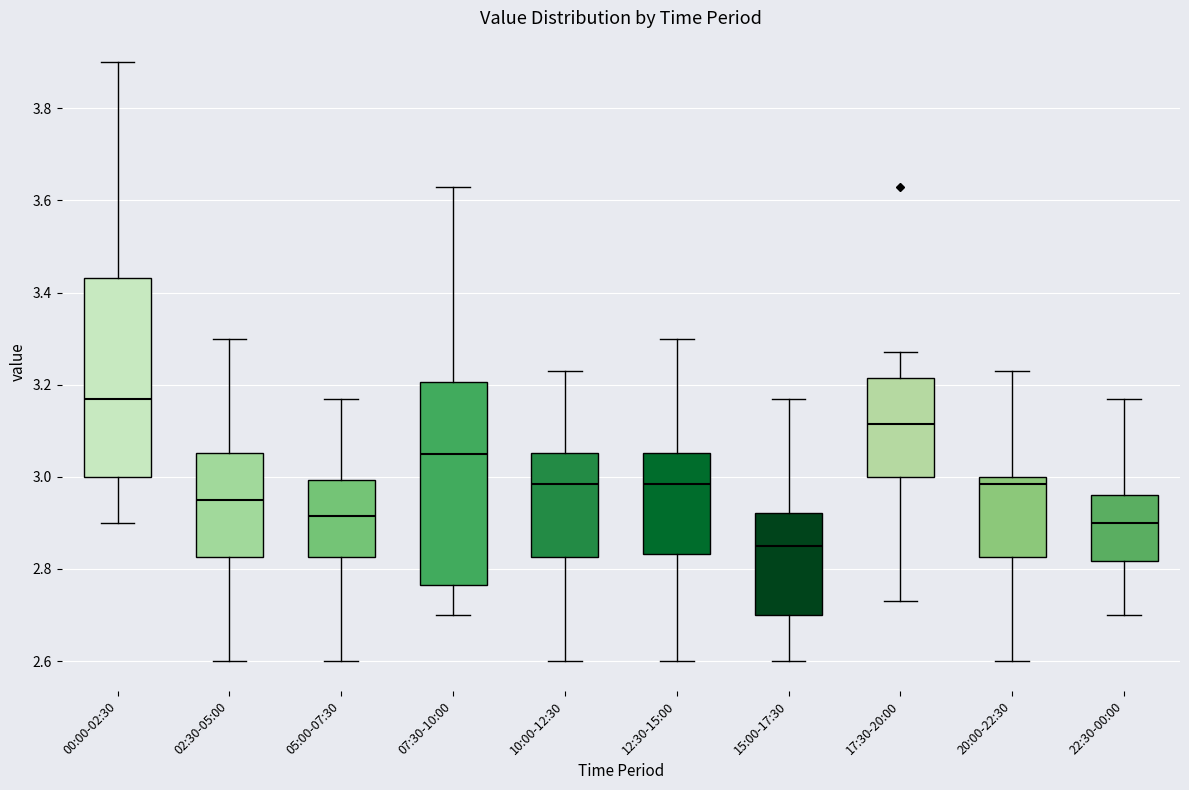

Which box's median line is the lowest?

15:00-17:30